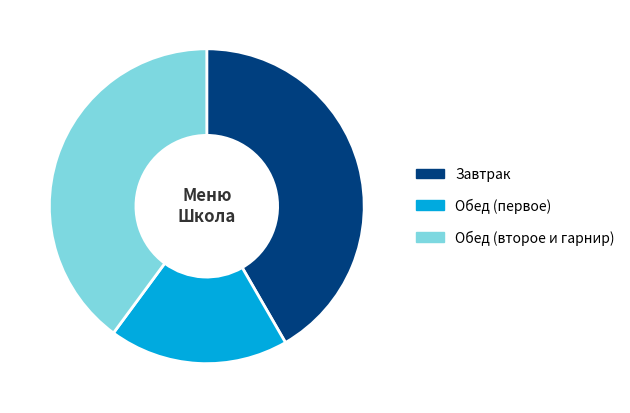

Approximately how many times larger is the value at Завтрак compared to Обед (первое)?

2.3